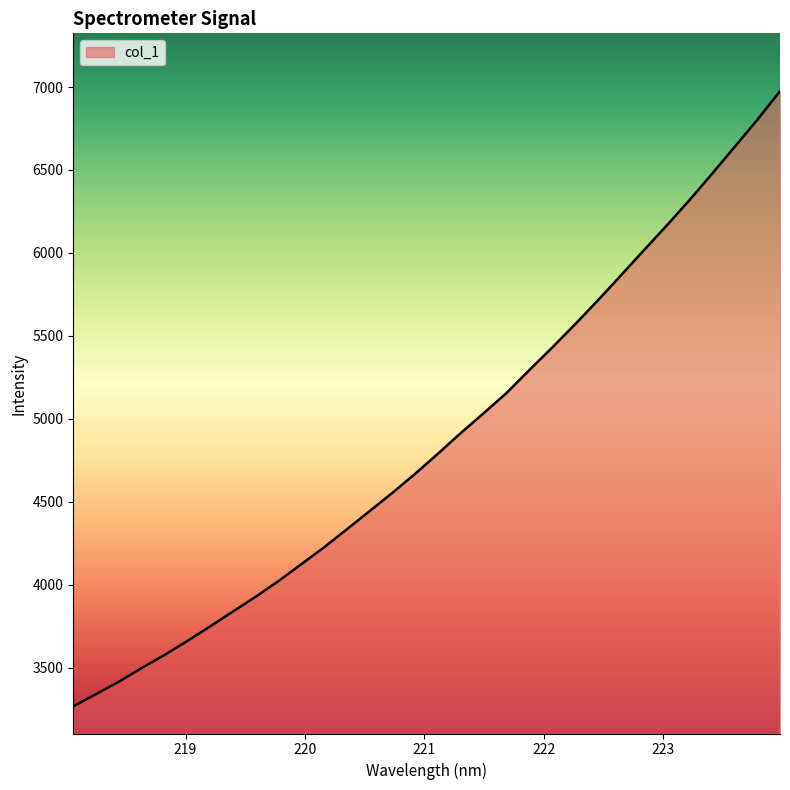

How many values exceed 4791?

16